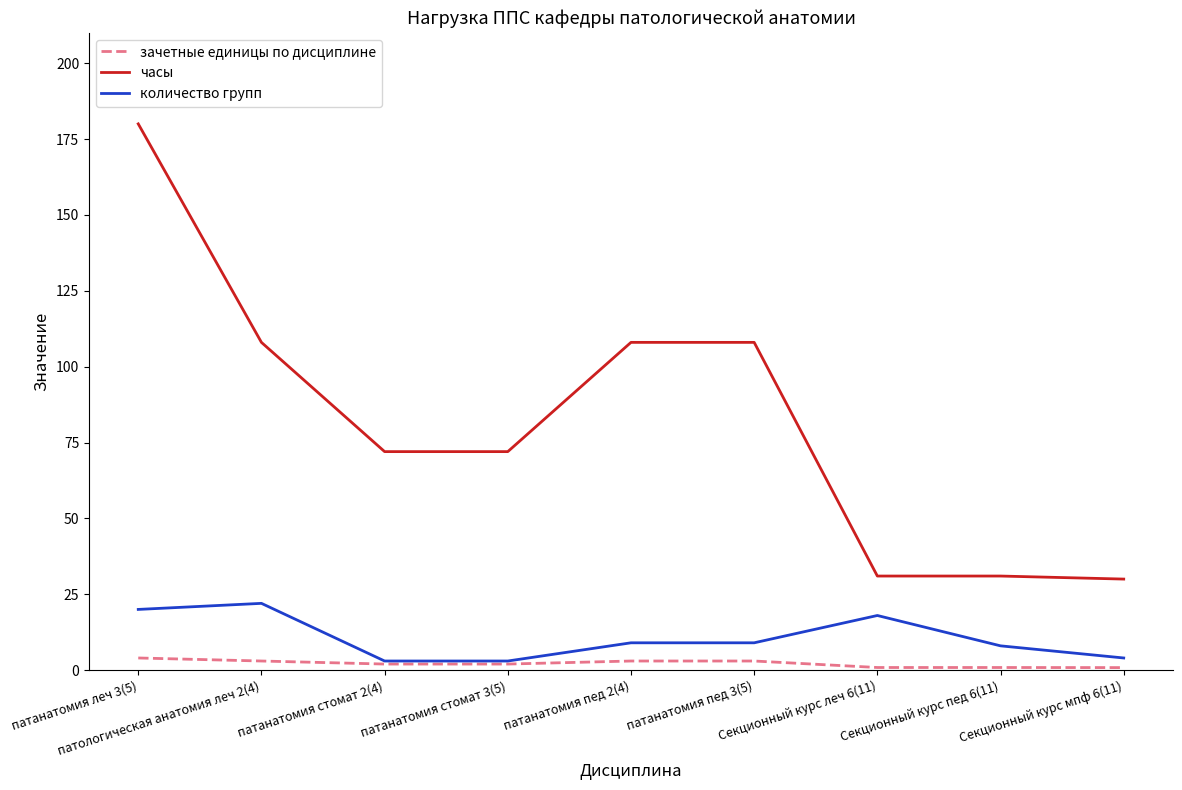

Rank the series by their maximum value, from highest to lowest.

часы, количество групп, зачетные единицы по дисциплине